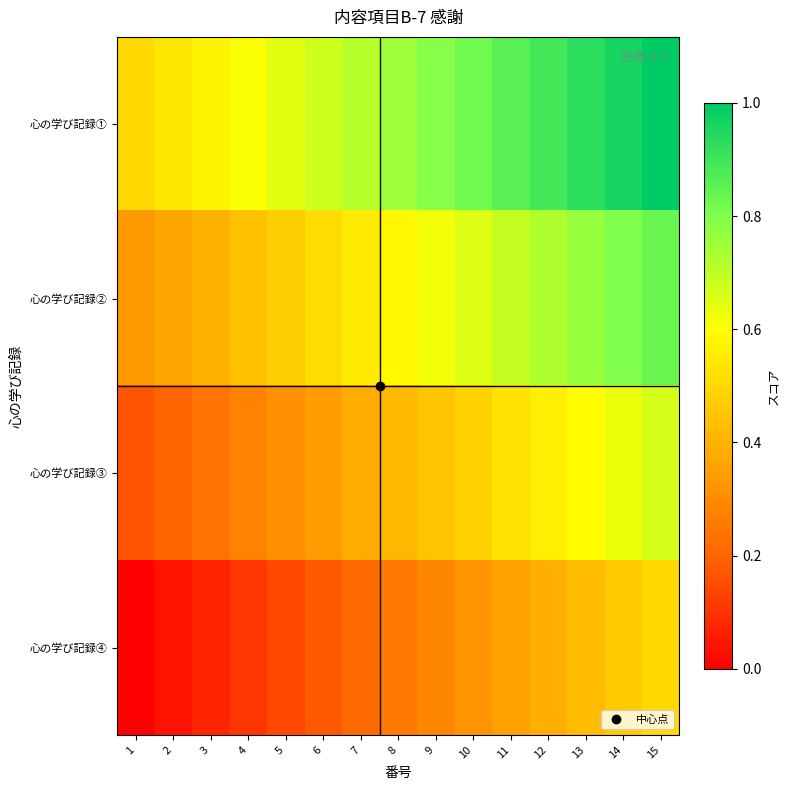

At how many categories does at least one series exceed 0?

15